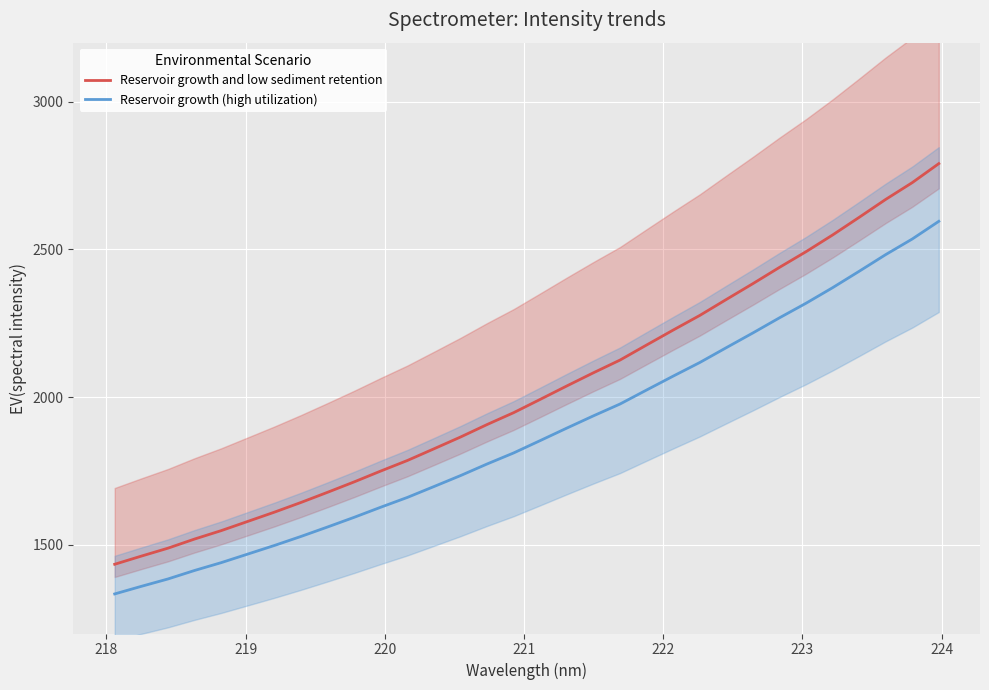

What is the lowest value of the Reservoir growth (high utilization) series?

1334.0